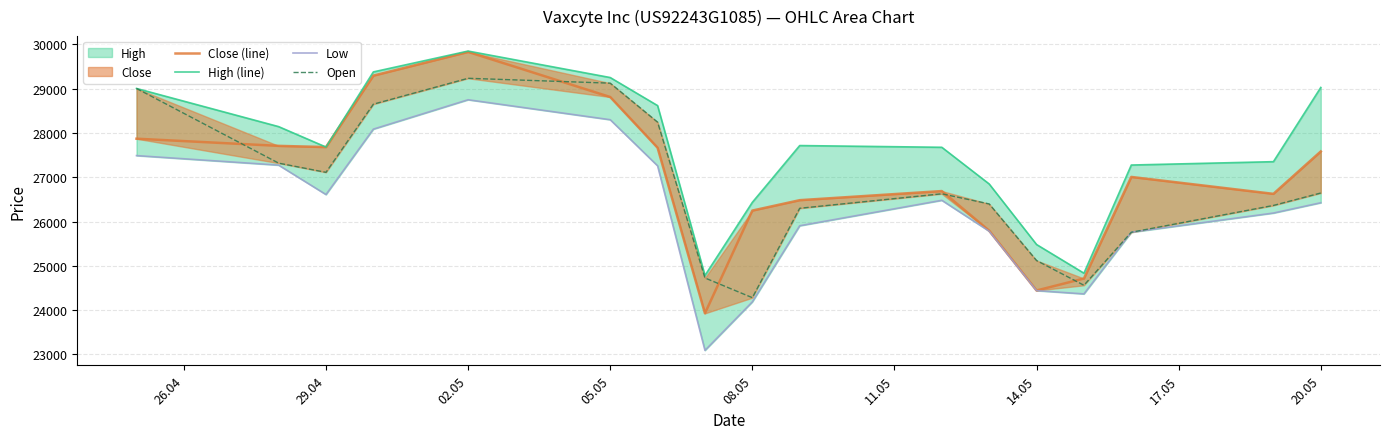

True or false: Close (line) has more than 0 interior local peaks.

True